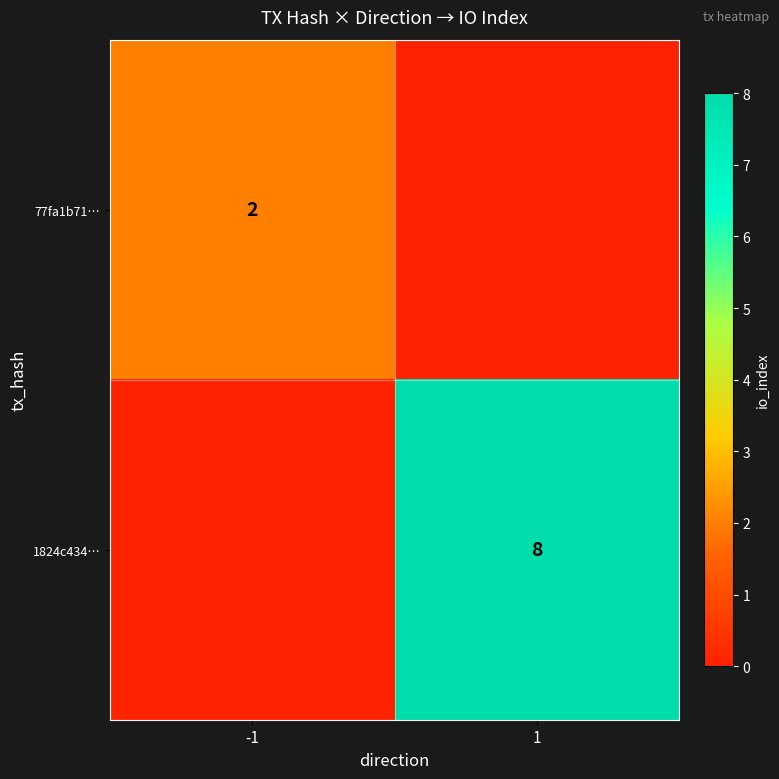

Is the value of 77fa1b71… at -1 greater than the value of 1824c434… at 1?

No